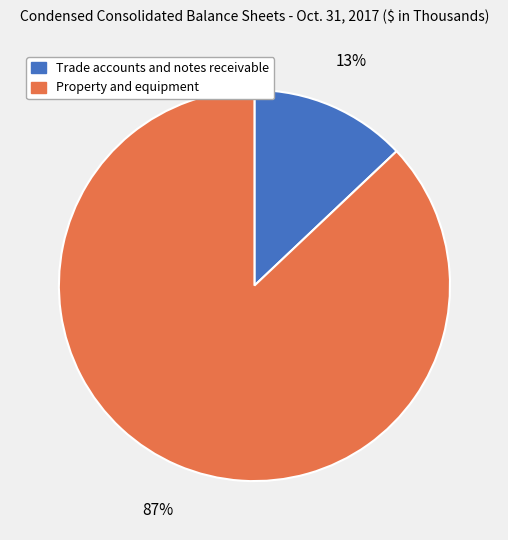

To the nearest percent, what percentage of the pie is Property and equipment?

87%